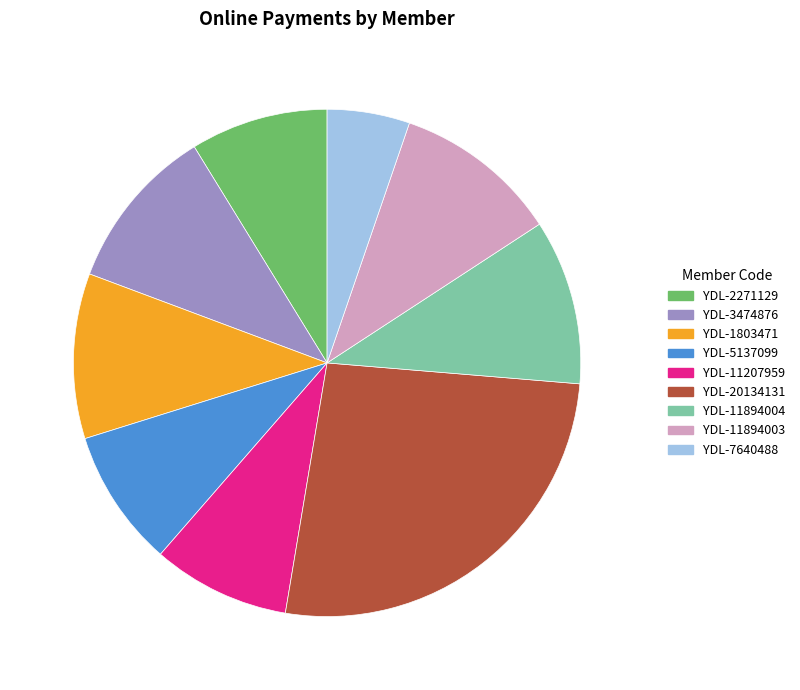

What is the largest slice in the pie chart?

YDL-20134131